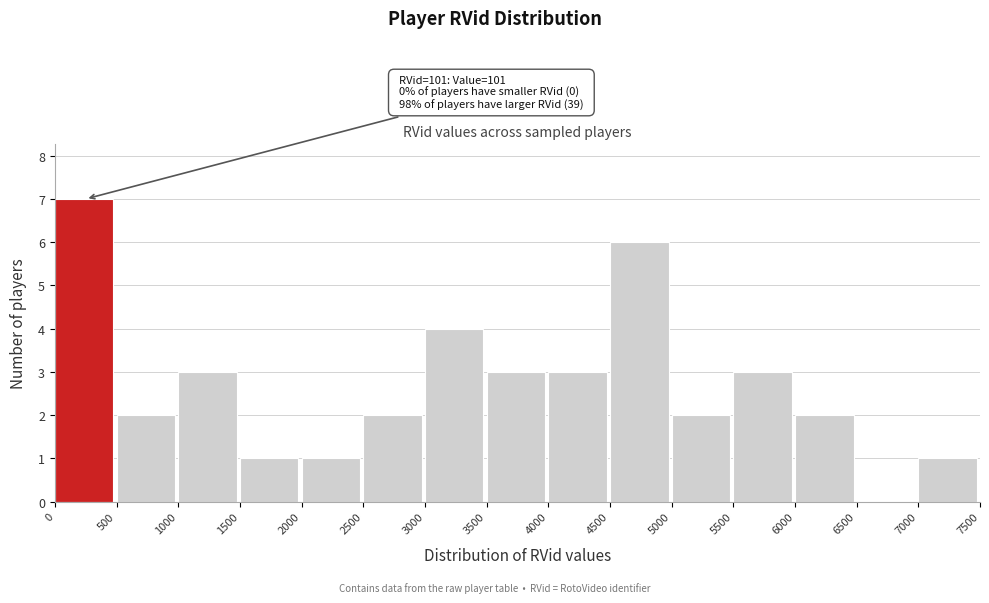

Which range on the x-axis has the tallest bar?

0 to 500